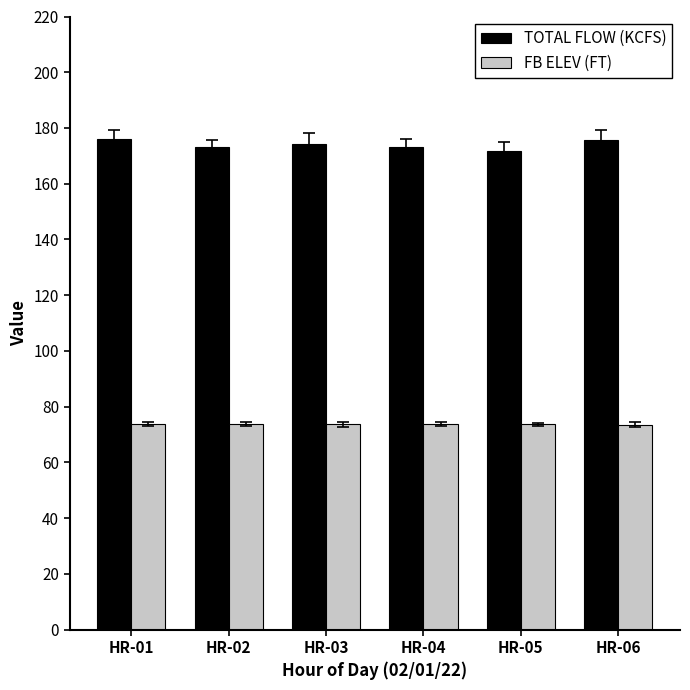

How many TOTAL FLOW (KCFS) values are between 173 and 175?

3